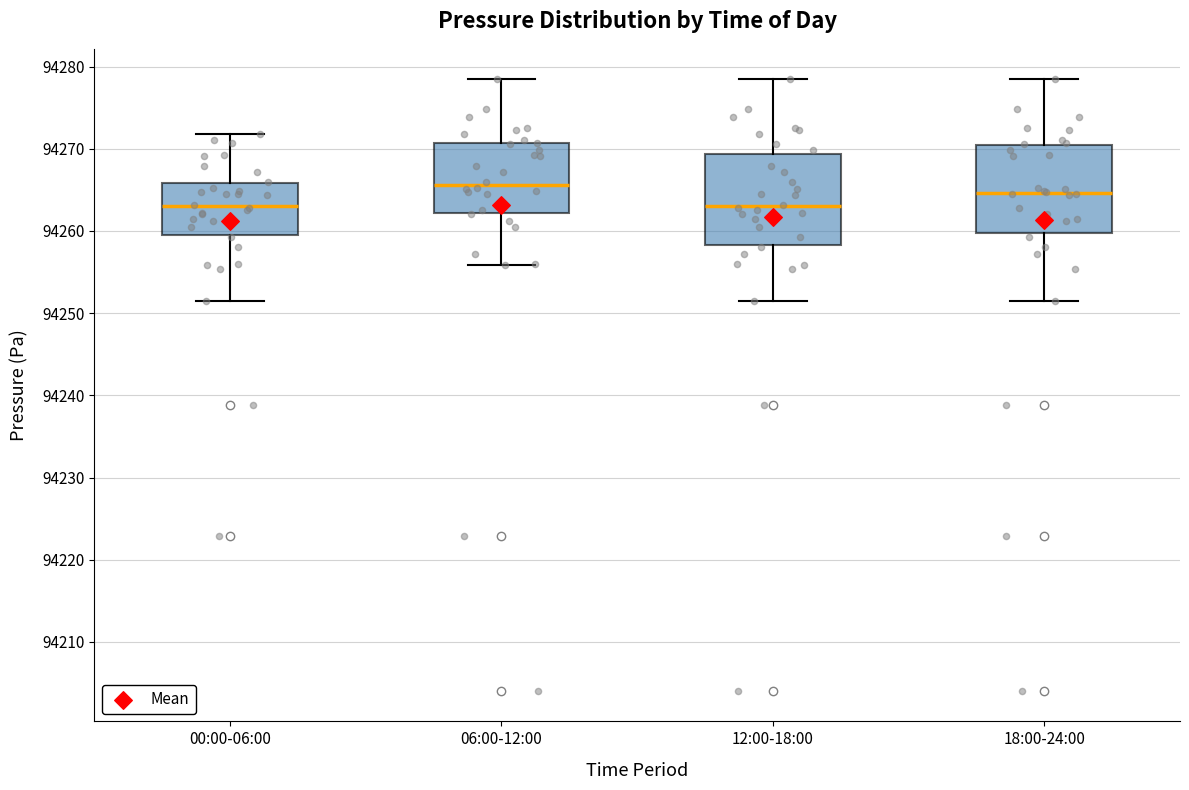

Where does the upper whisker of the box for 12:00-18:00 end on the y-axis? The values are not printed on the chart, so give them approximately, as read against the axis.

94278